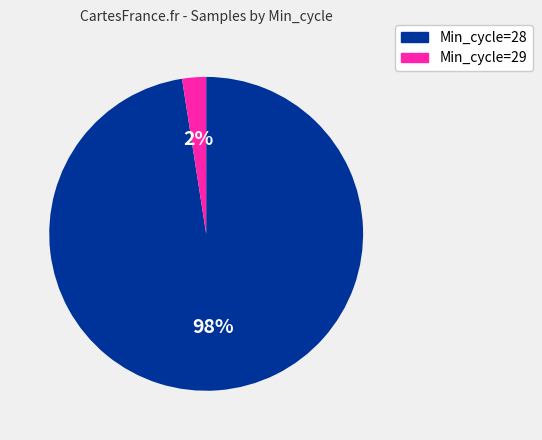

Is there a majority slice in this chart?

Yes